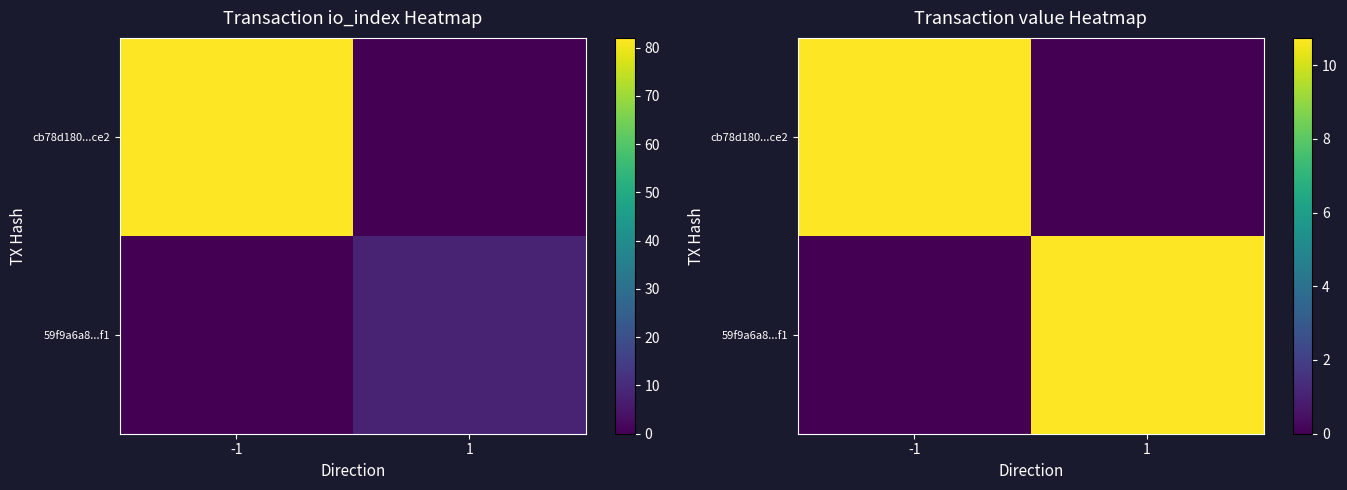

Which series changed the most between -1 and 1?

cb78d180...ce2